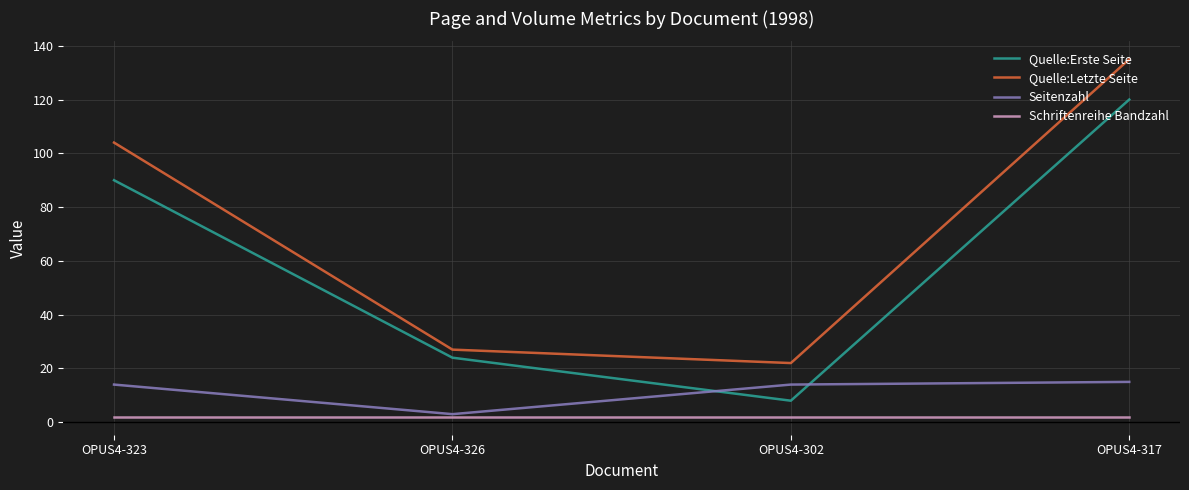

What is the difference between the Quelle:Erste Seite values at OPUS4-323 and OPUS4-302?

82